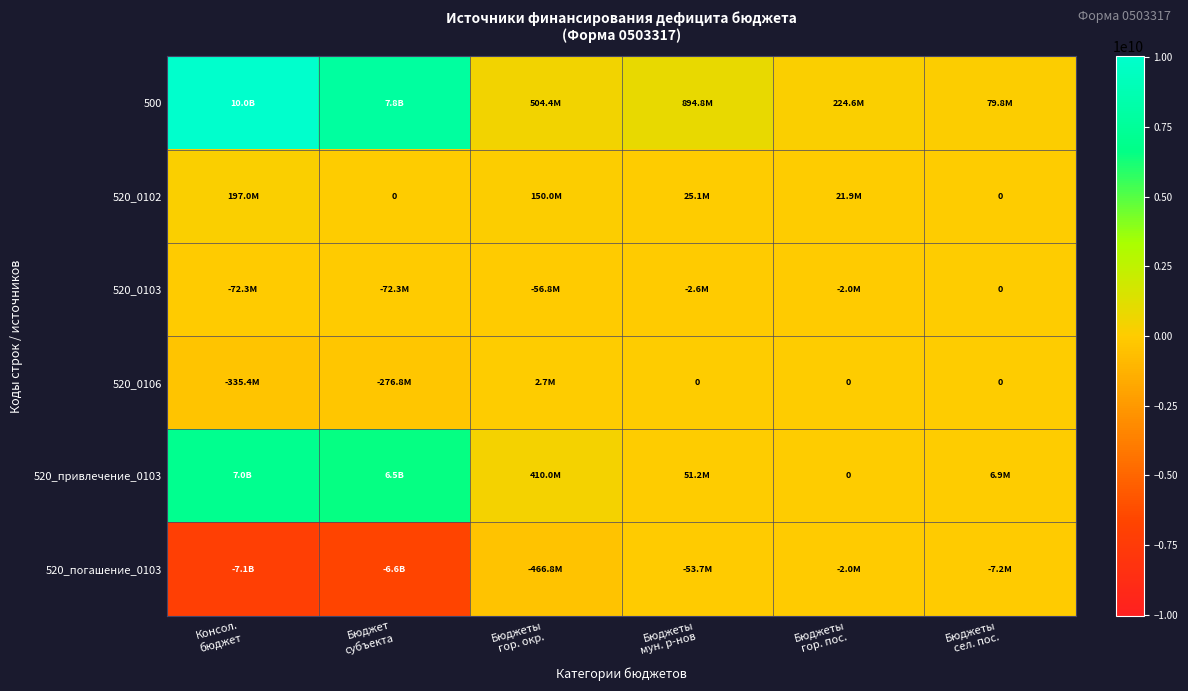

At Бюджеты гор. окр., list the series in order from largest to smallest.

500, 520_привлечение_0103, 520_0102, 520_0106, 520_0103, 520_погашение_0103